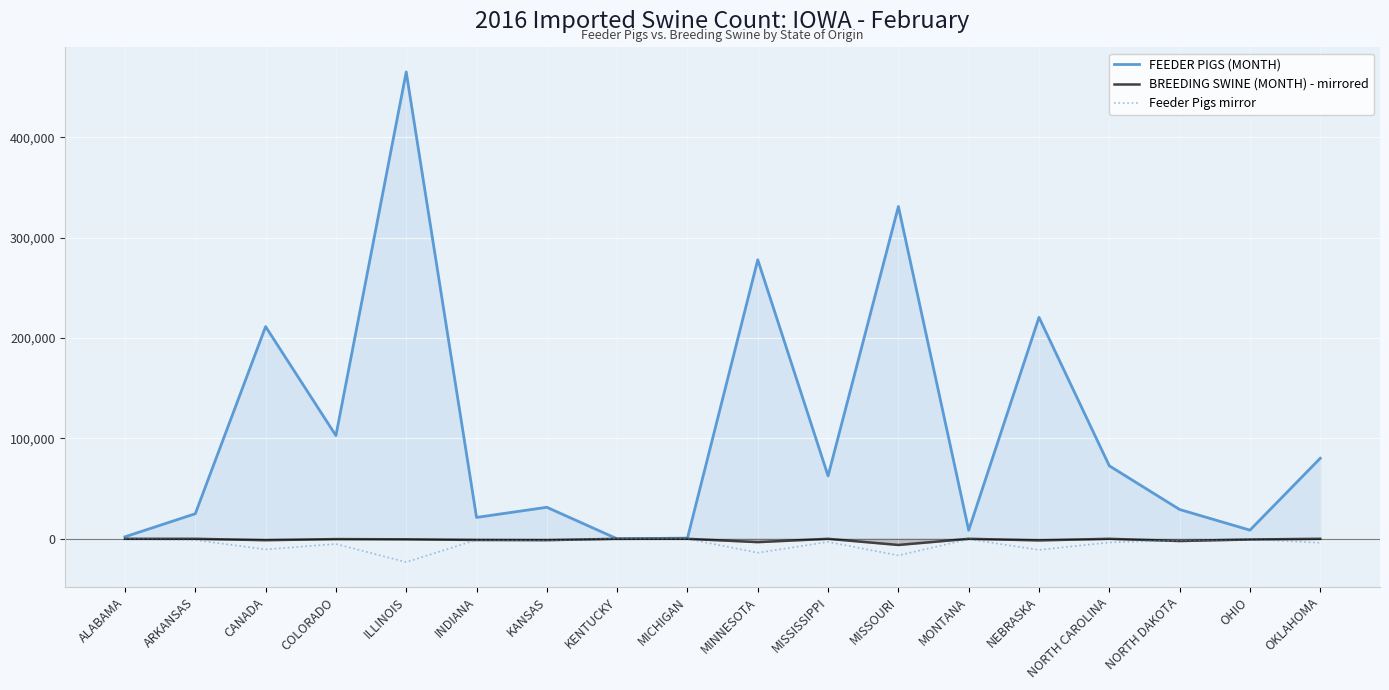

Which series has the widest spread of values?

FEEDER PIGS (MONTH)